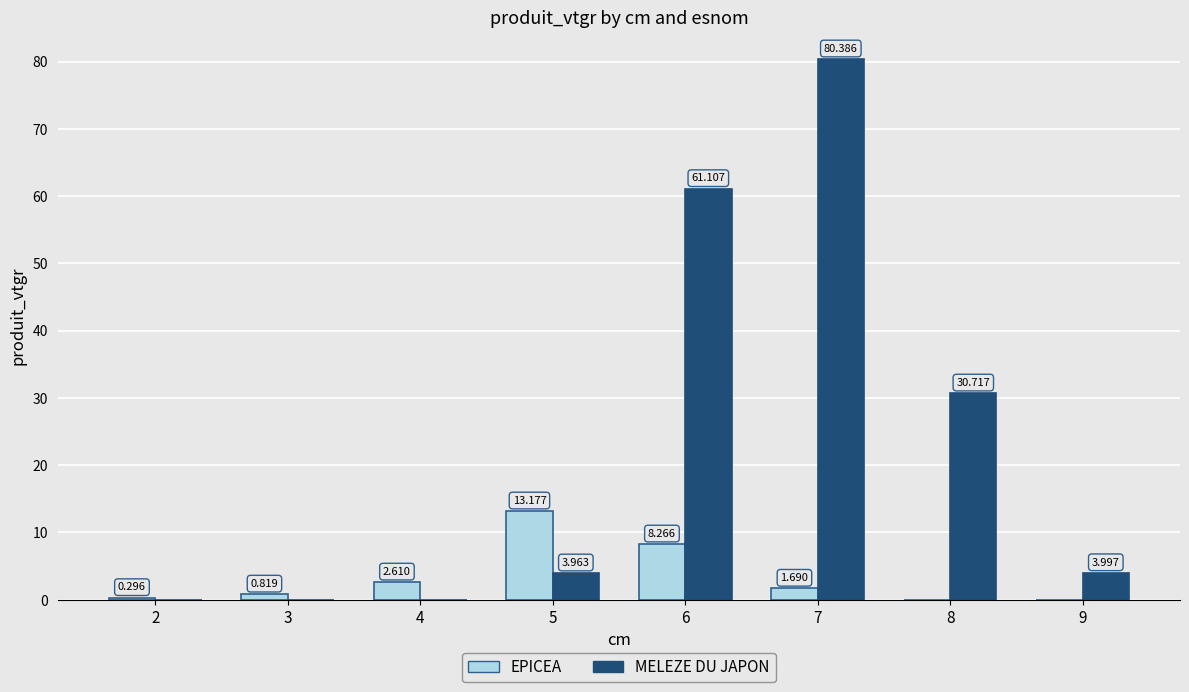

Is the value of EPICEA at 5 greater than the value of MELEZE DU JAPON at 7?

No